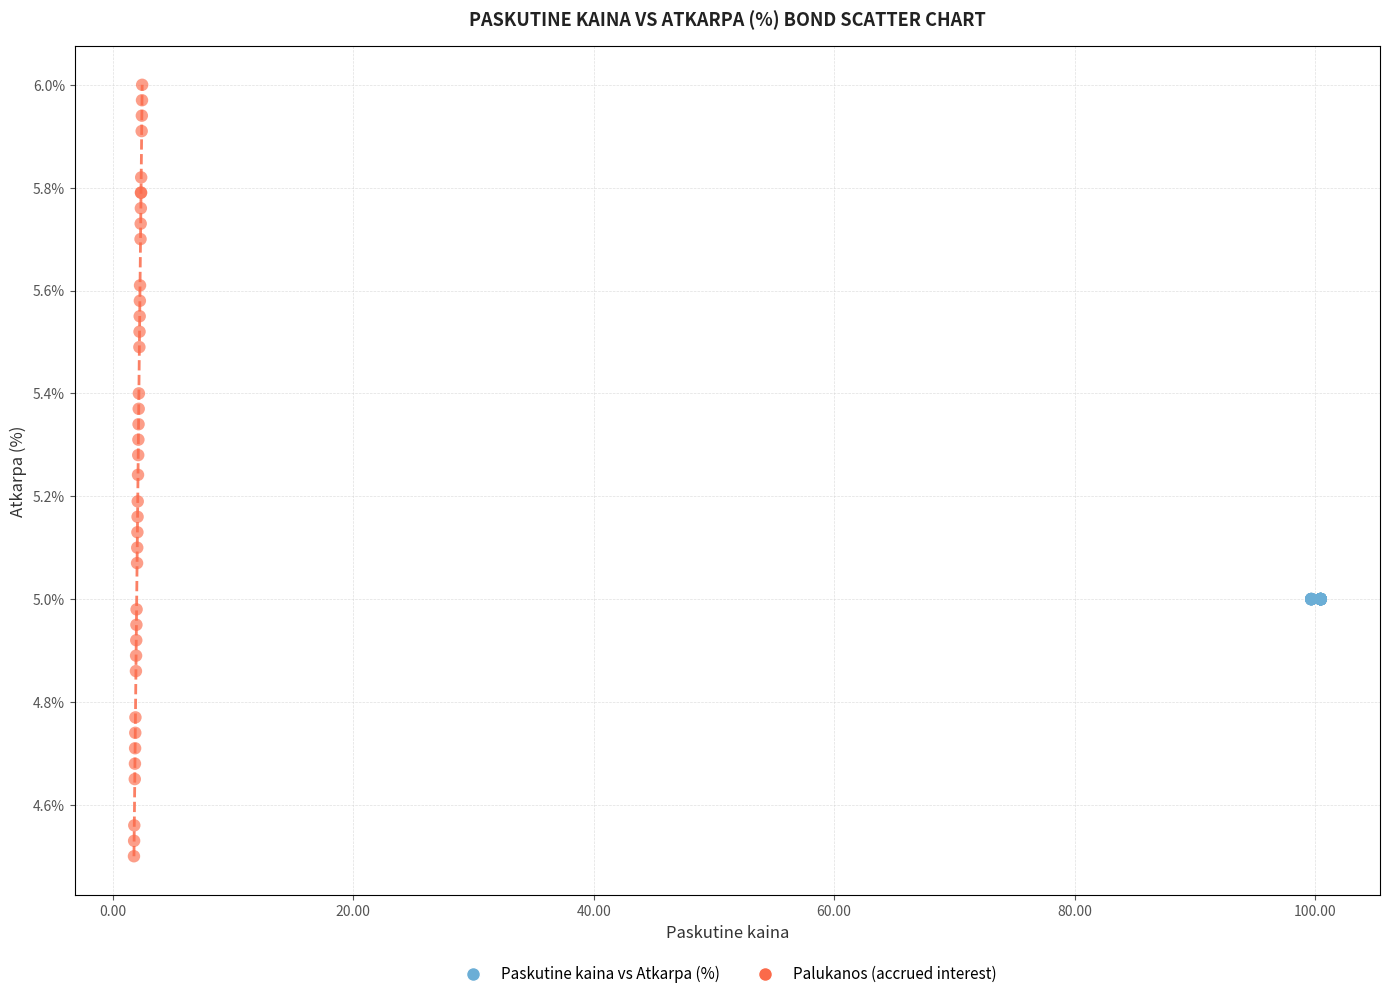

What are all the series names shown in the legend?

Paskutine kaina vs Atkarpa (%), Palukanos (accrued interest)